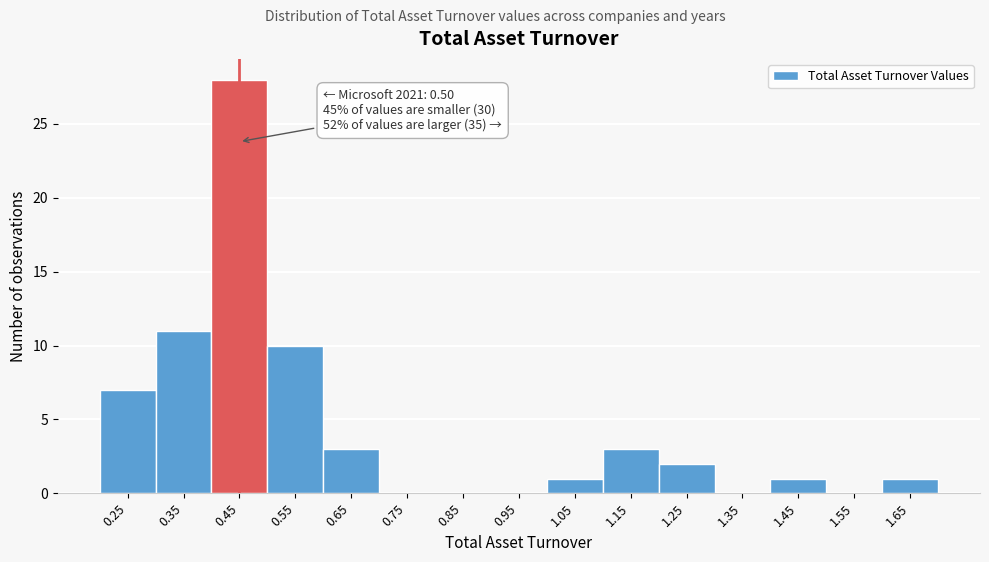

Reading right to left, list all the values displayed in this chart.

1.65=1	1.55=0	1.45=1	1.35=0	1.25=2	1.15=3	1.05=1	0.95=0	0.85=0	0.75=0	0.65=3	0.55=10	0.45=28	0.35=11	0.25=7